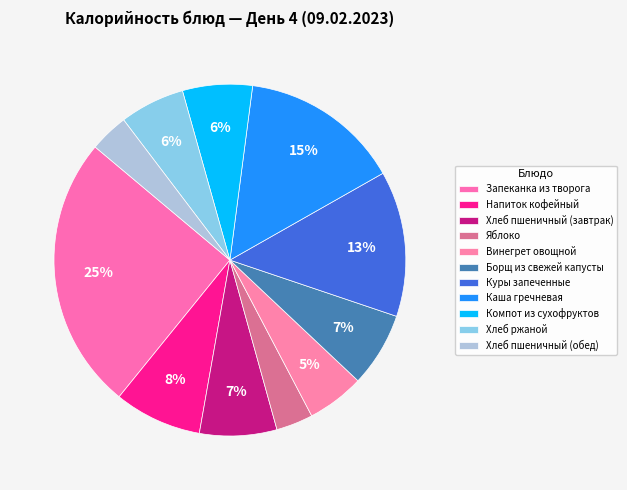

Which slice is the smallest?

Яблоко